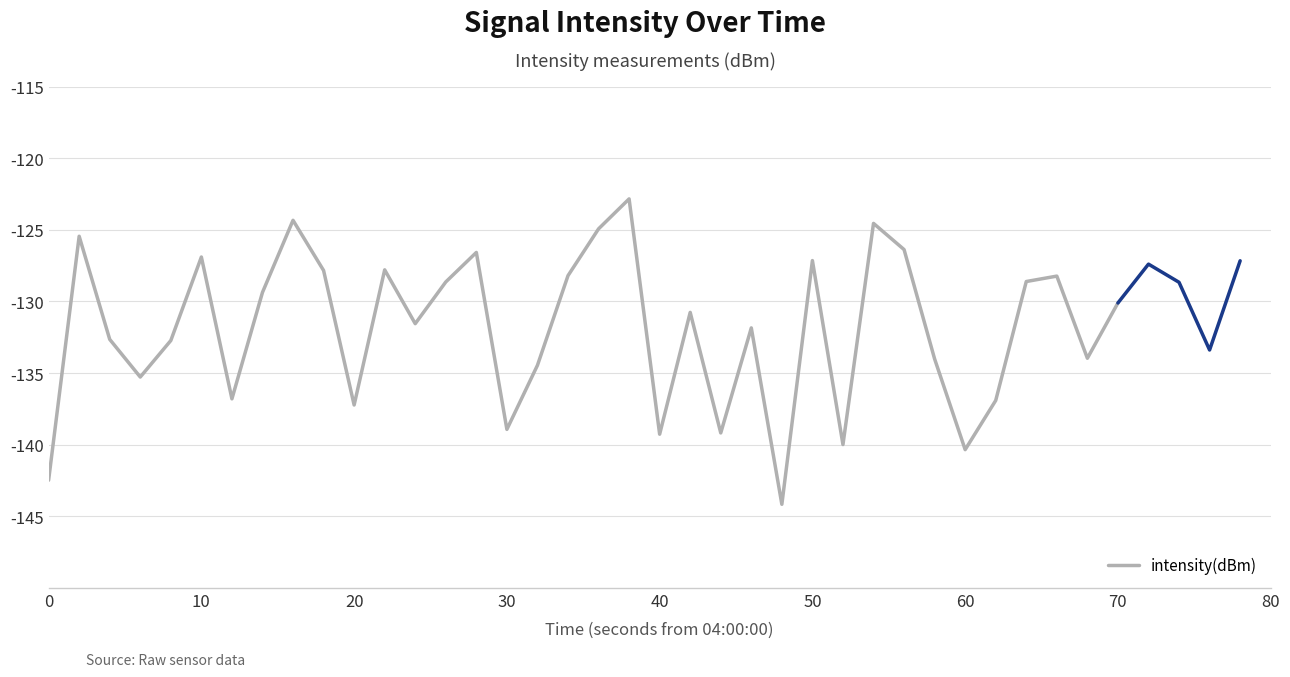

Reading left to right, transcribe all the data shown in this chart.

-142.5	-125.5	-132.6	-135.3	-132.7	-126.9	-136.8	-129.4	-124.3	-127.8	-137.2	-127.8	-131.6	-128.6	-126.6	-138.9	-134.5	-128.2	-124.9	-122.8	-139.3	-130.8	-139.2	-131.8	-144.2	-127.1	-140.0	-124.6	-126.4	-134.0	-140.3	-136.9	-128.6	-128.2	-134.0	-130.1